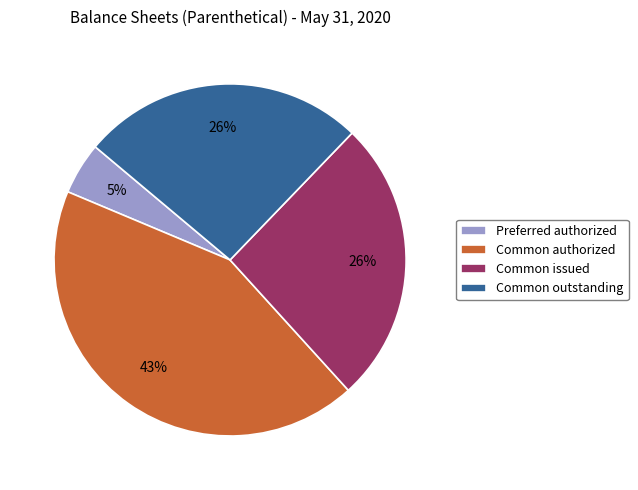

Combined, do Preferred authorized and Common authorized account for over 50%?

No